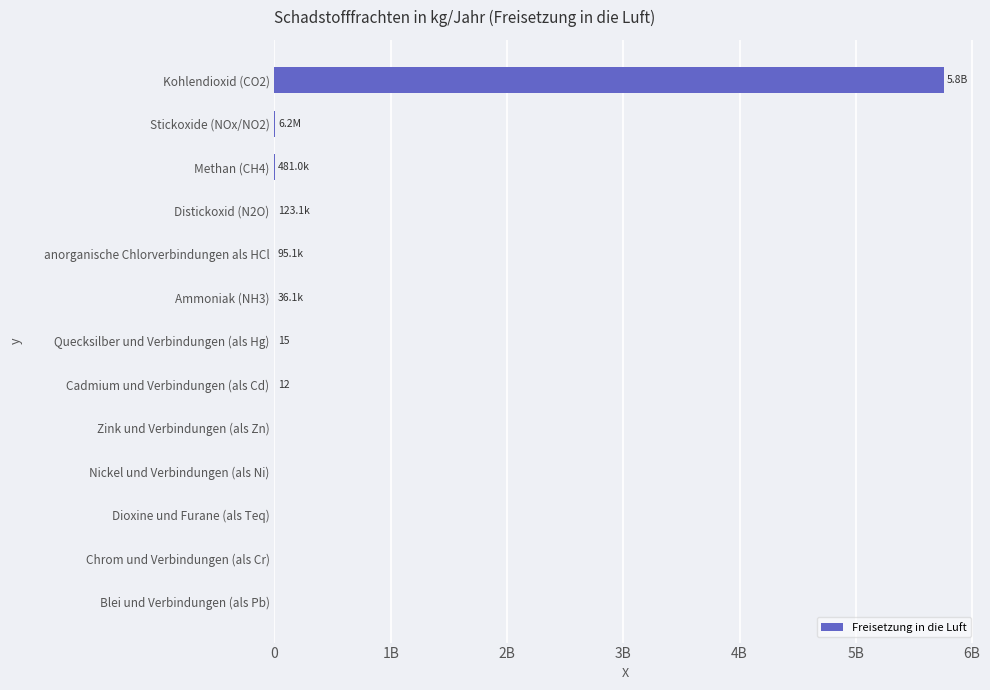

What is the greatest value displayed?

5755000000